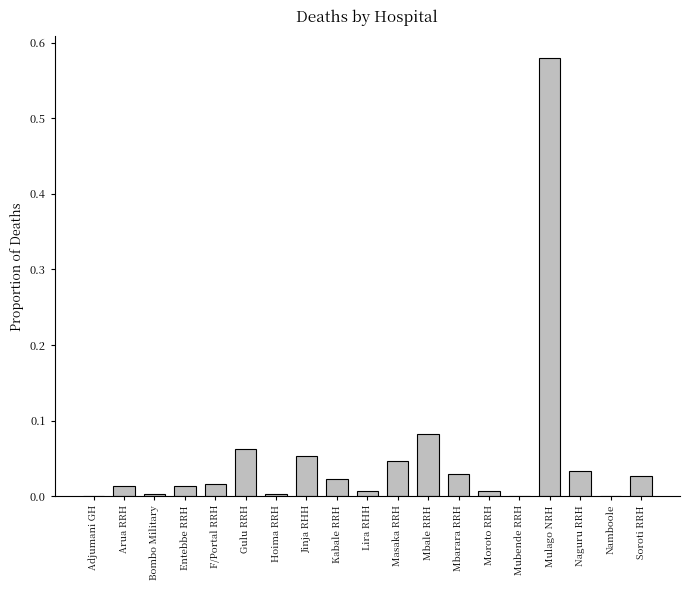

Which label corresponds to the largest value in the chart?

Mulago NRH